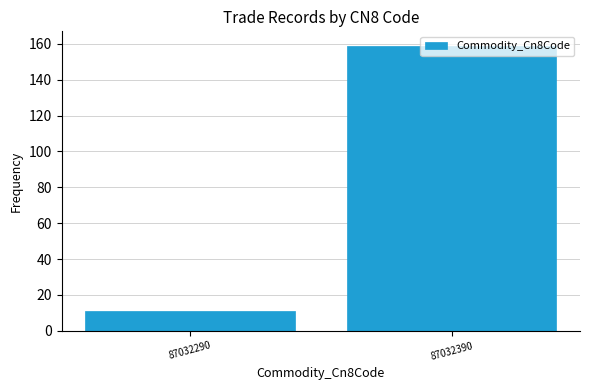

What is the minimum value shown in the chart?

11